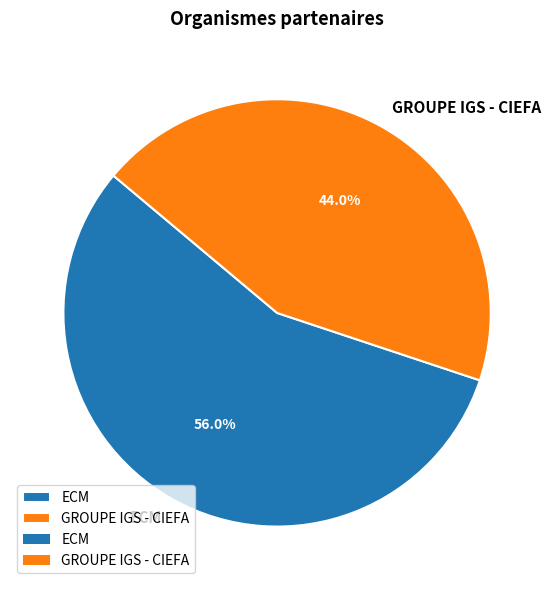

What is the smallest slice in the pie chart?

GROUPE IGS - CIEFA